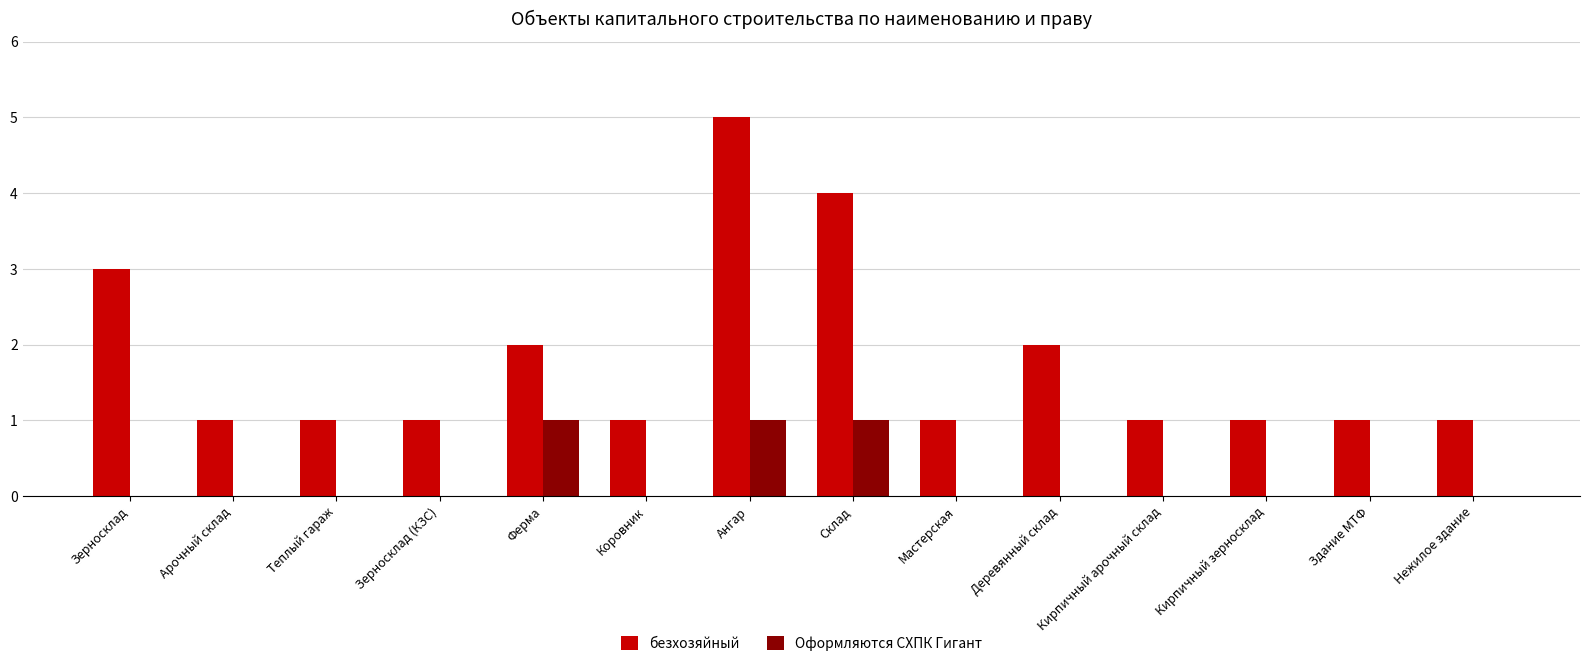

What is the greatest value displayed?

5